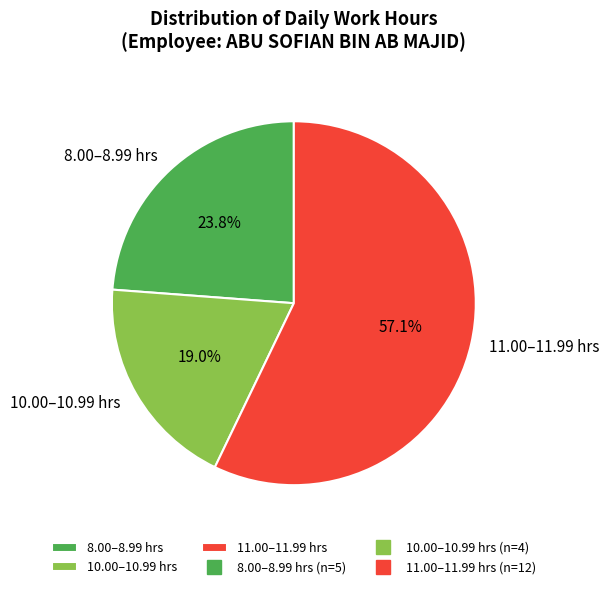

Is there any slice that represents more than half of the pie?

Yes